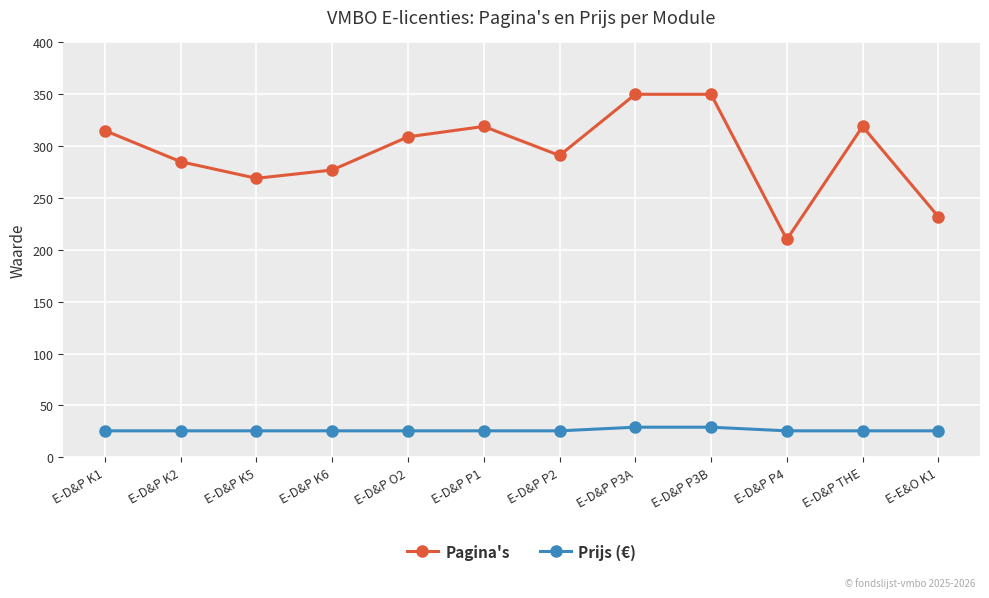

Which series has the largest total across all categories?

Pagina's